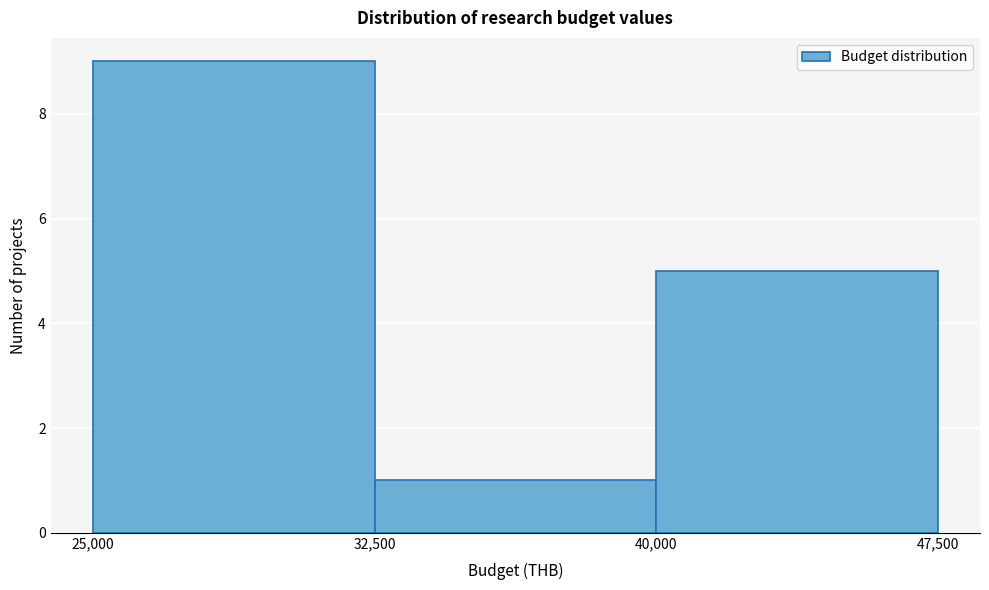

How tall is the bar that spans 25,000 to 32,500 on the x-axis? The values are not printed on the chart, so give them approximately, as read against the axis.

9